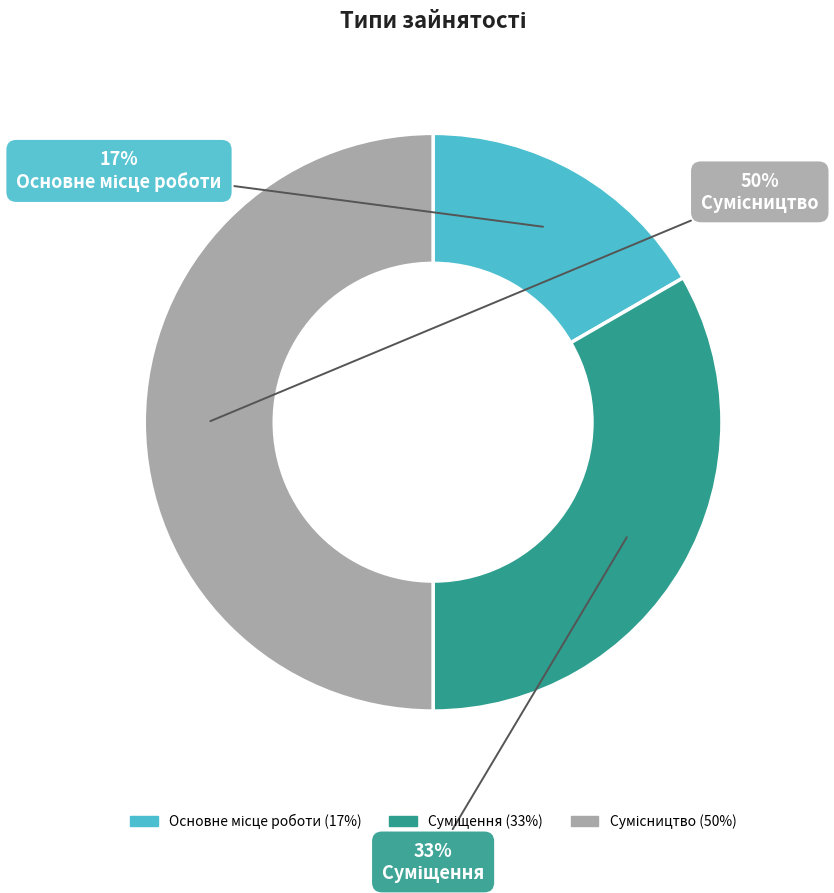

How many segments does this pie chart have?

3